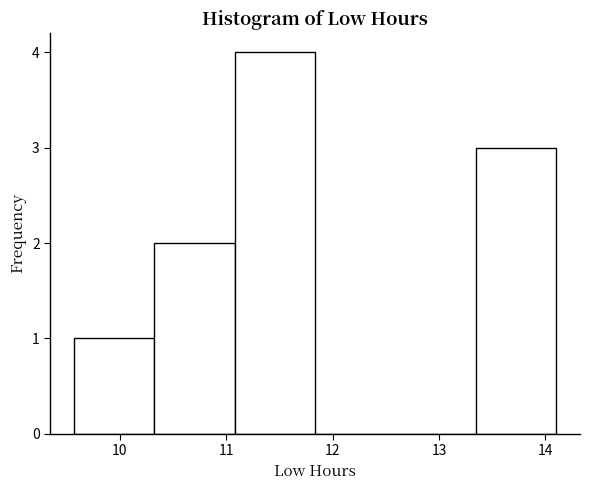

How tall is the bar that spans 11.1 to 11.8 on the x-axis? Neither the bar edges nor the heights are printed on the chart, so give them approximately, as read against the axes.

4